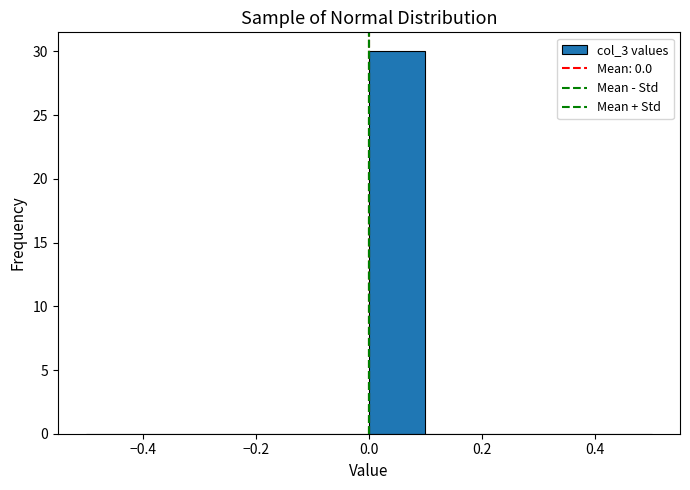

Reading left to right, transcribe this chart: for each bar, give the range it covers on the x-axis and its height. The values are not printed on the chart, so give them approximately, as read against the axis.

-0.5 to -0.4: 0
-0.4 to -0.3: 0
-0.3 to -0.2: 0
-0.2 to -0.1: 0
-0.1 to 0.0: 0
0.0 to 0.1: 30
0.1 to 0.2: 0
0.2 to 0.3: 0
0.3 to 0.4: 0
0.4 to 0.5: 0